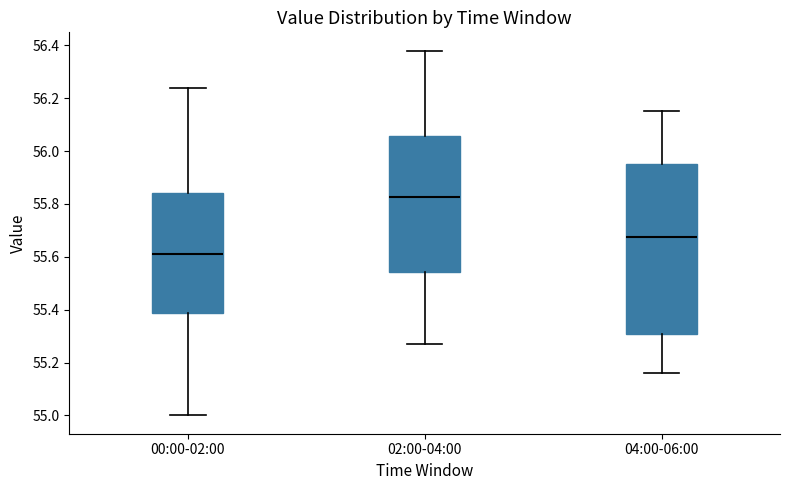

Where is the lower edge of the box for 04:00-06:00 on the y-axis? The values are not printed on the chart, so give them approximately, as read against the axis.

55.32